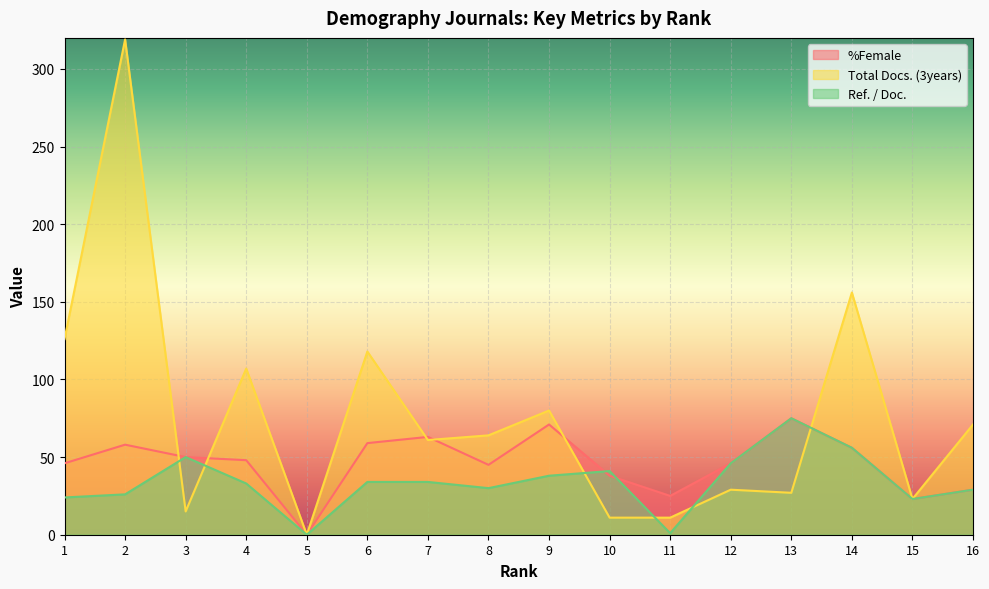

Reading left to right, transcribe all the data shown in this chart.

%Female: 1=46	2=58	3=50	4=48	5=0	6=59	7=63	8=45	9=71	10=38	11=25	12=46	13=75	14=56	15=23	16=29
Total Docs. (3years): 1=126	2=319	3=15	4=107	5=0	6=118	7=61	8=64	9=80	10=11	11=11	12=29	13=27	14=156	15=23	16=71
Ref. / Doc.: 1=24	2=26	3=50	4=33	5=0	6=34	7=34	8=30	9=38	10=41	11=1	12=46	13=75	14=56	15=23	16=29